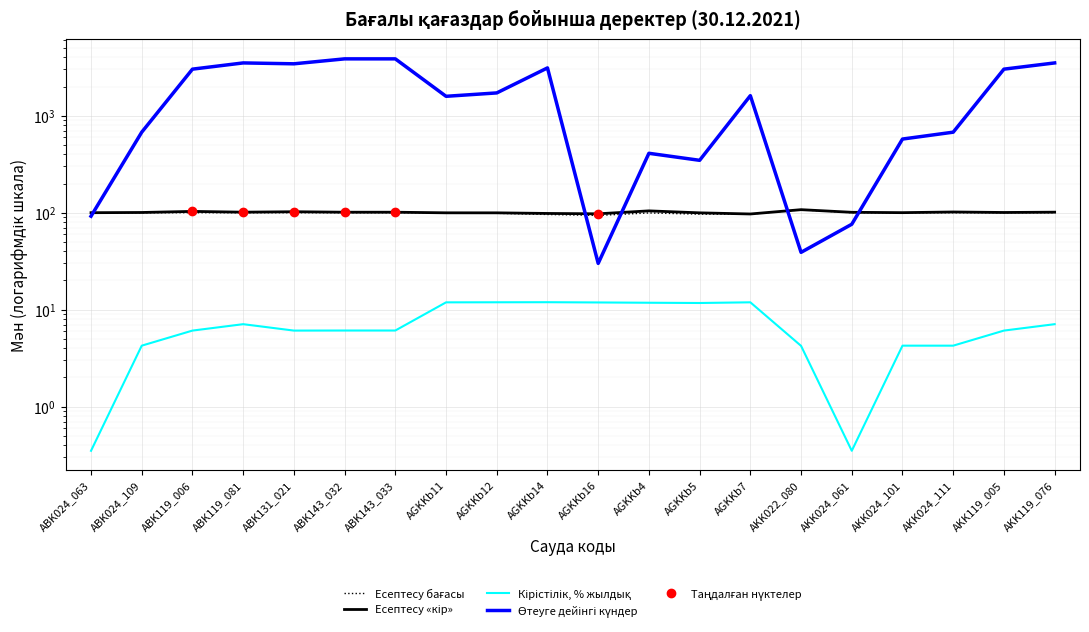

What is the difference between the highest and lowest values at AKK022_080?

103.2